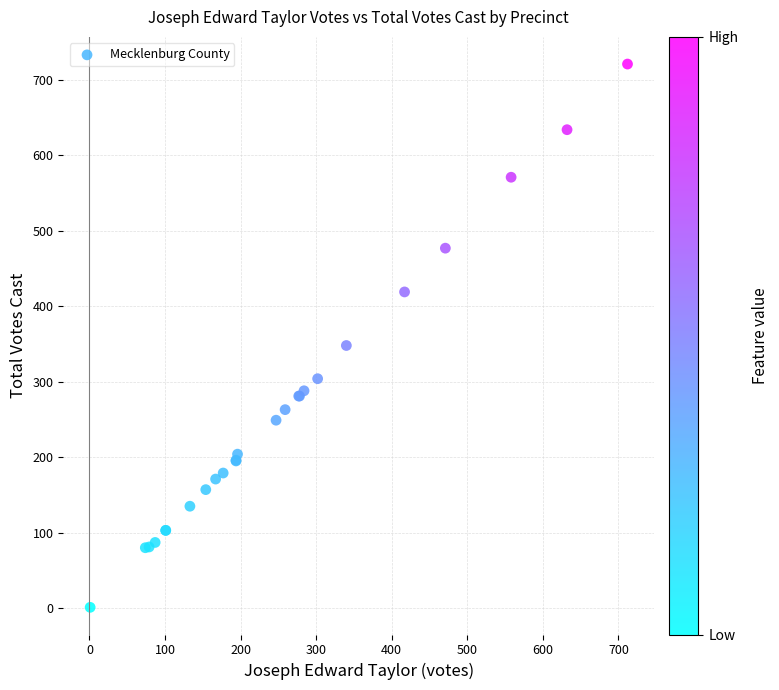

What Y value in the scatter plot is closest to 361?

348